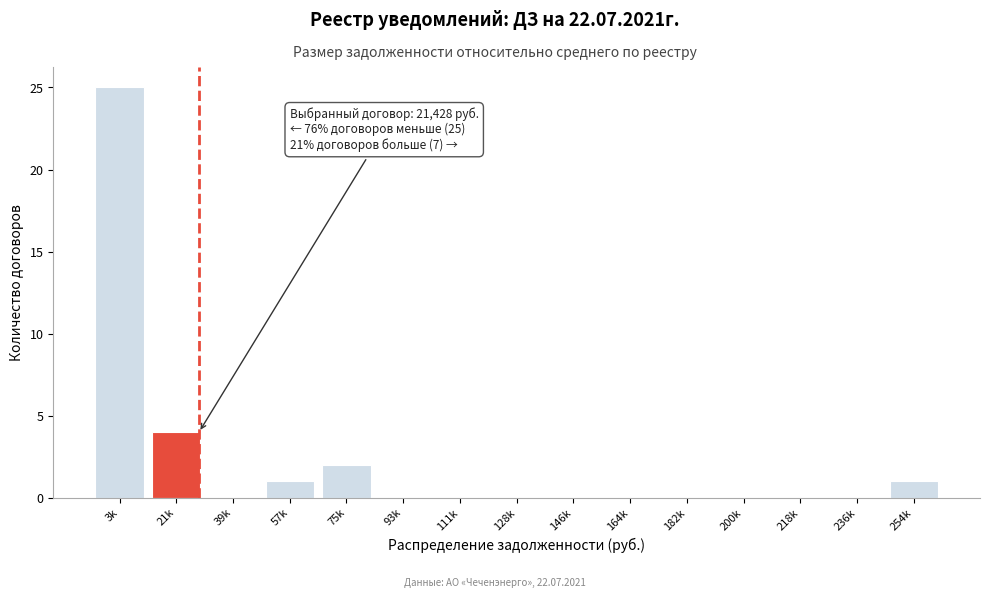

Reading right to left, list all the values displayed in this chart.

254k=1	236k=0	218k=0	200k=0	182k=0	164k=0	146k=0	128k=0	111k=0	93k=0	75k=2	57k=1	39k=0	21k=4	3k=25